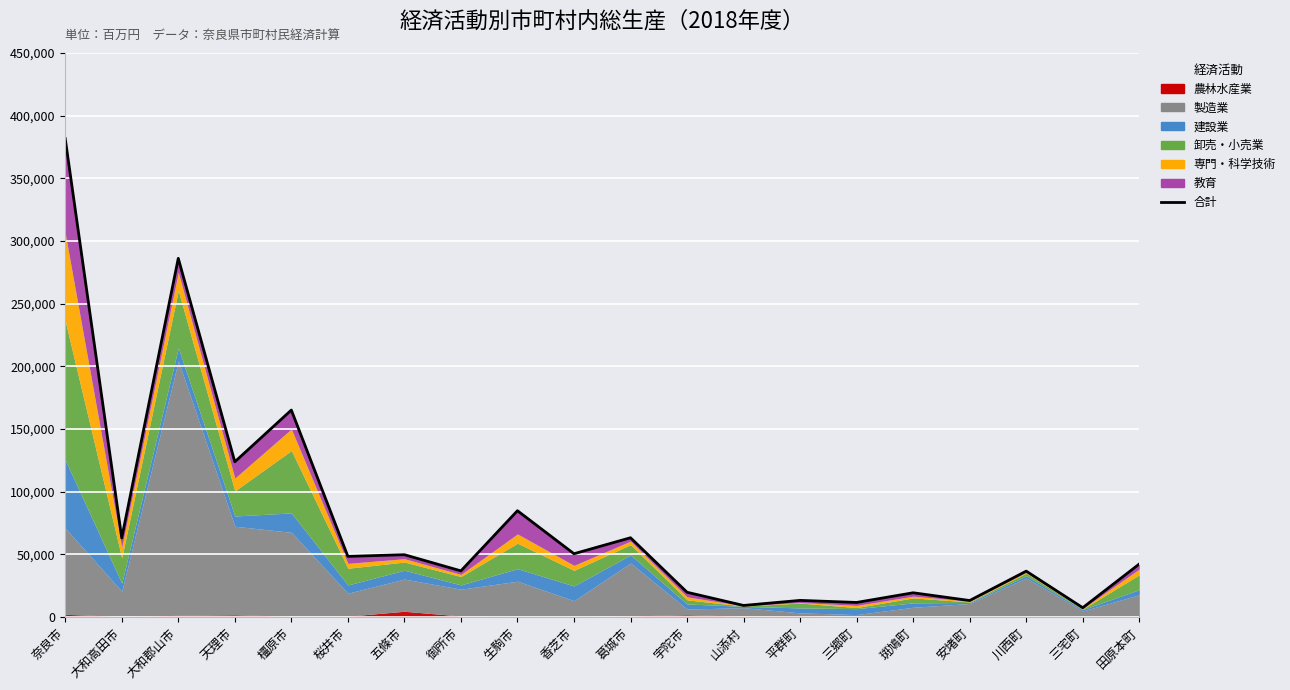

What is the sum of all values?

1524302